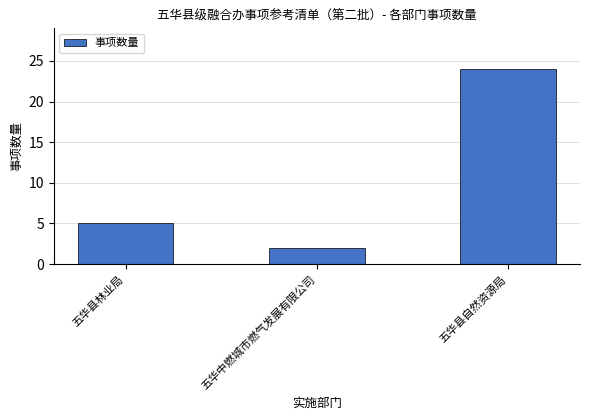

What value does the data have at 五华中燃城市燃气发展有限公司?

2